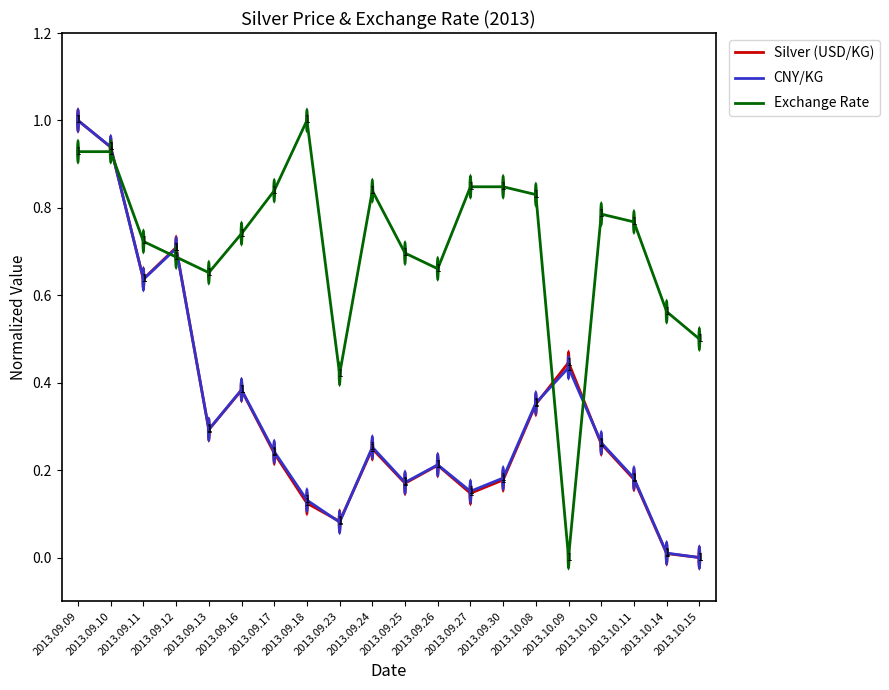

Is this an area chart (filled region under the line)?

No